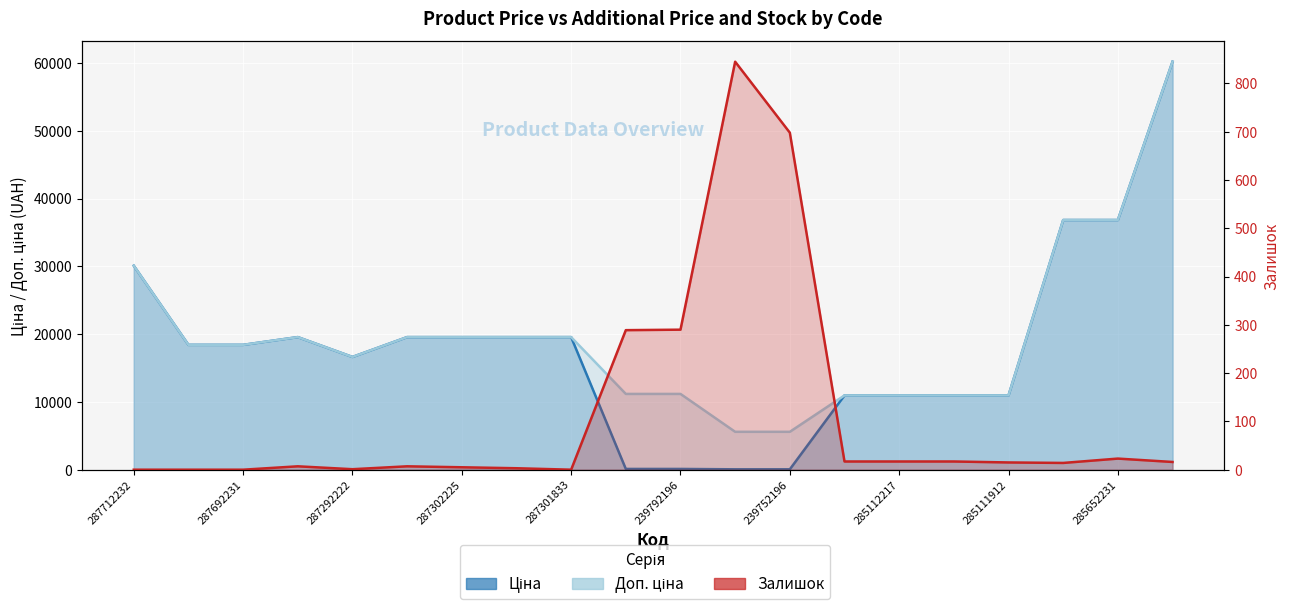

How many lines are shown in the chart?

3